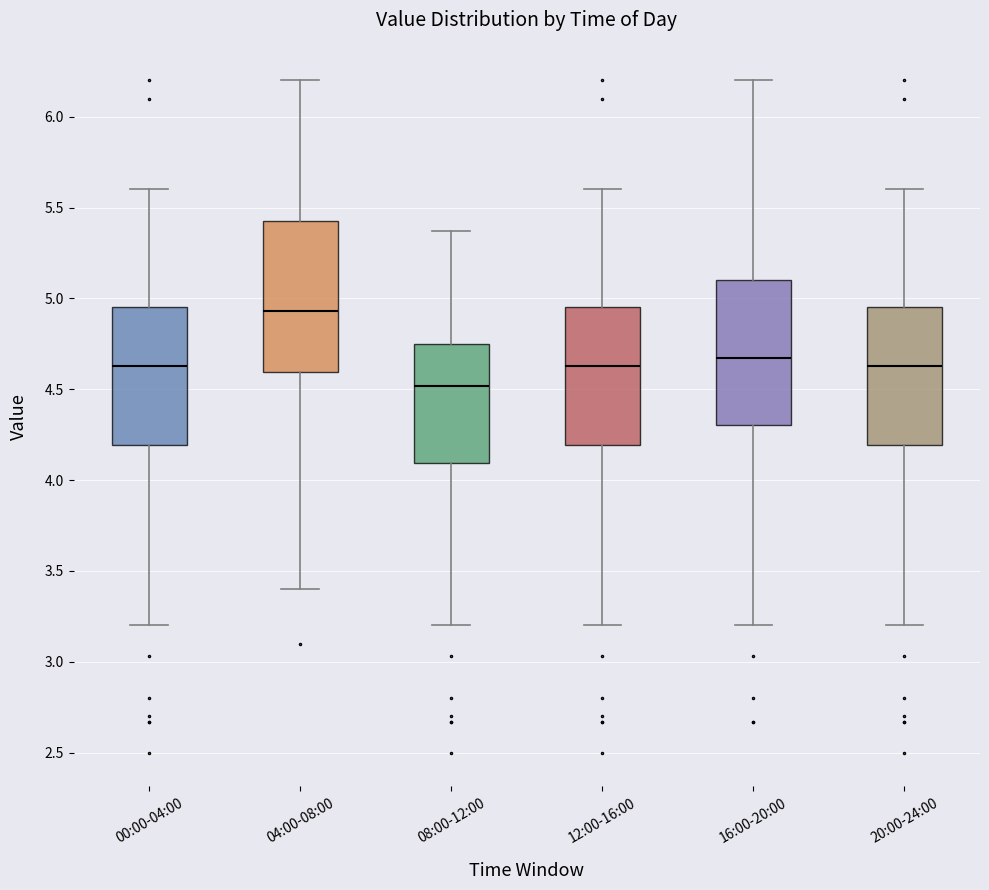

Reading left to right, read every box against the y-axis: the position of its median line, the range the box covers, and the ends of its whiskers. The values are not printed on the chart, so give them approximately, as read against the axis.

00:00-04:00: median 4.65, box 4.20 to 4.95, whiskers 3.20 to 5.60
04:00-08:00: median 4.95, box 4.60 to 5.45, whiskers 3.40 to 6.20
08:00-12:00: median 4.50, box 4.10 to 4.75, whiskers 3.20 to 5.35
12:00-16:00: median 4.65, box 4.20 to 4.95, whiskers 3.20 to 5.60
16:00-20:00: median 4.65, box 4.30 to 5.10, whiskers 3.20 to 6.20
20:00-24:00: median 4.65, box 4.20 to 4.95, whiskers 3.20 to 5.60